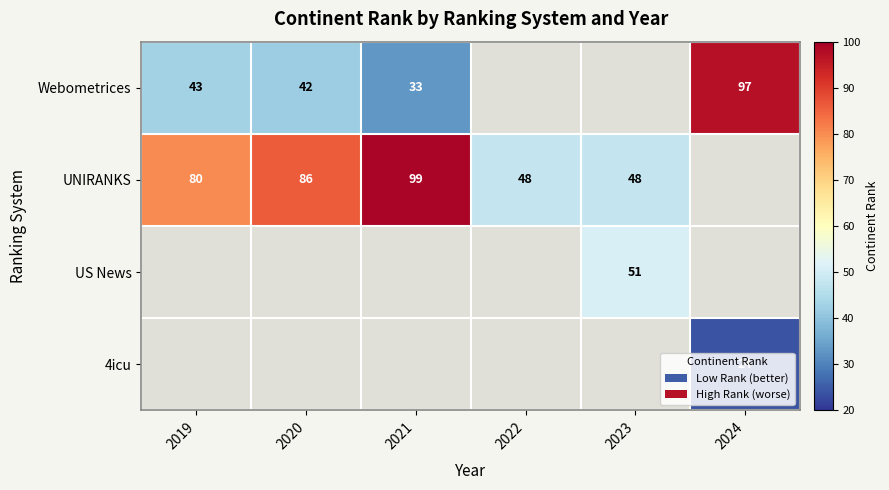

The value of 4icu at 2024 is 33. True or false?

False